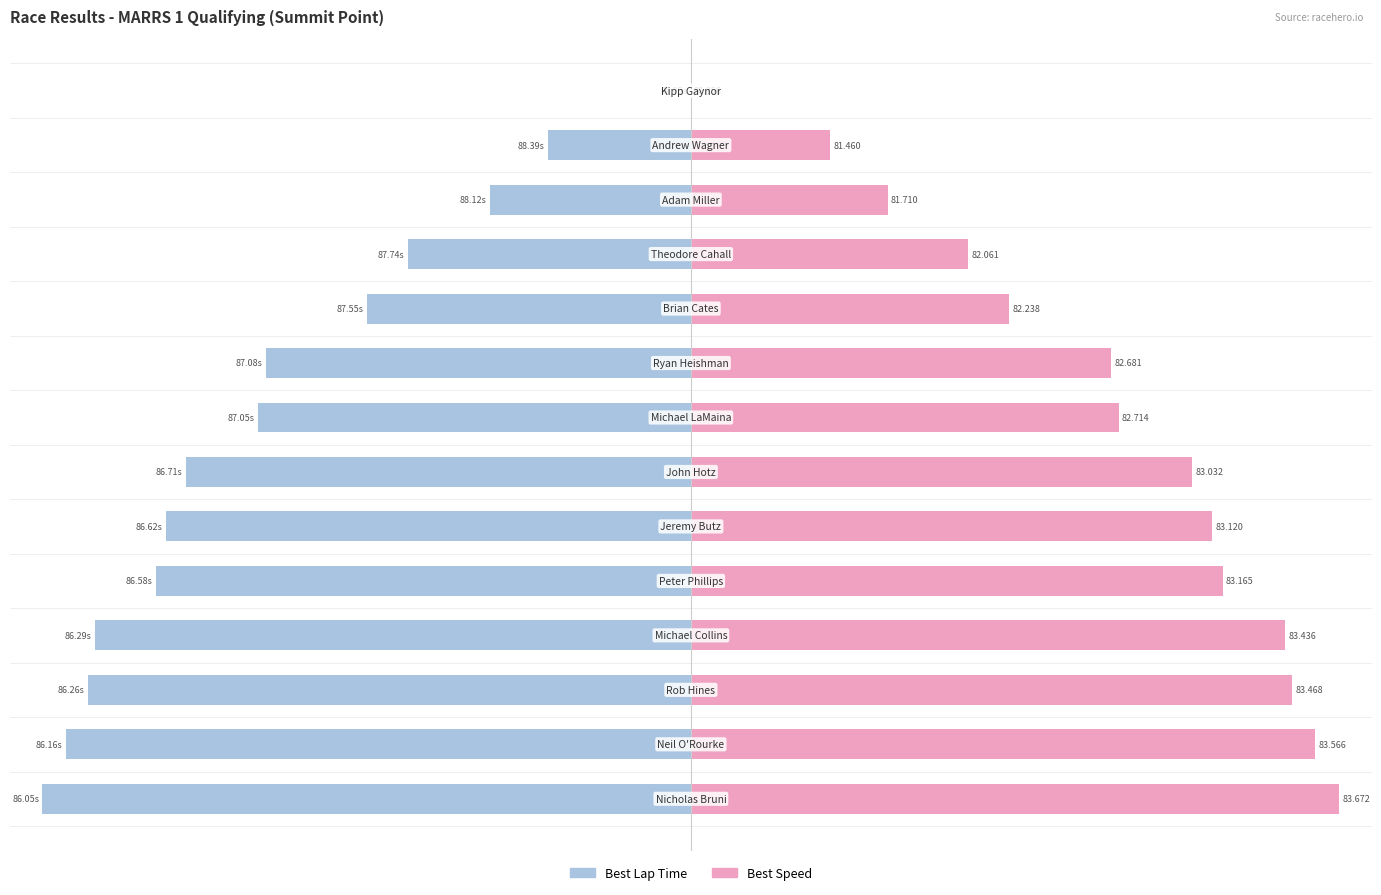

Rank the categories by Best Speed (normalized) value from lowest to highest.

13, 12, 11, 10, 9, 8, 7, 6, 5, 4, 3, 2, 1, 0